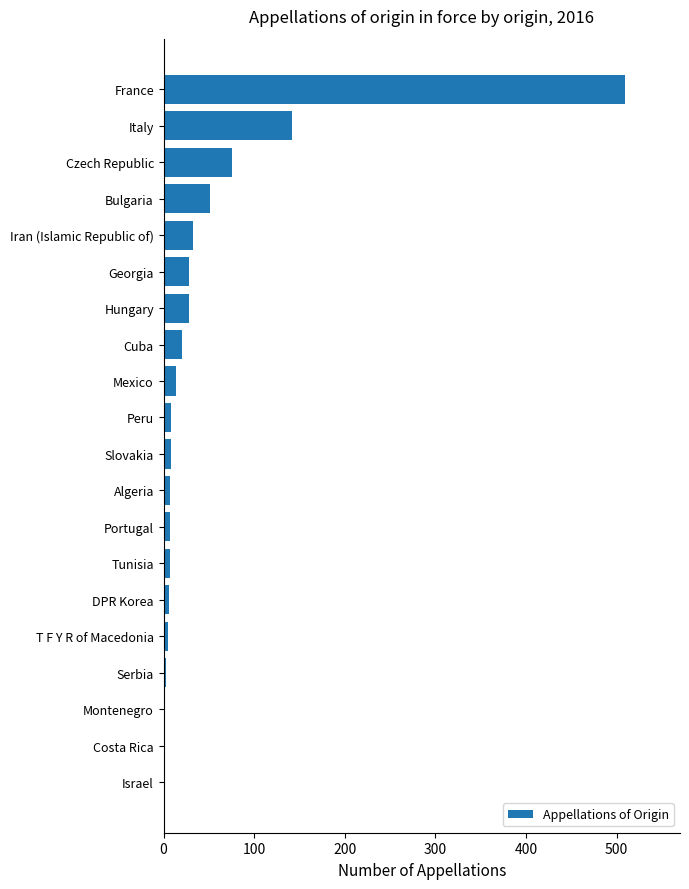

Which label corresponds to the largest value in the chart?

France